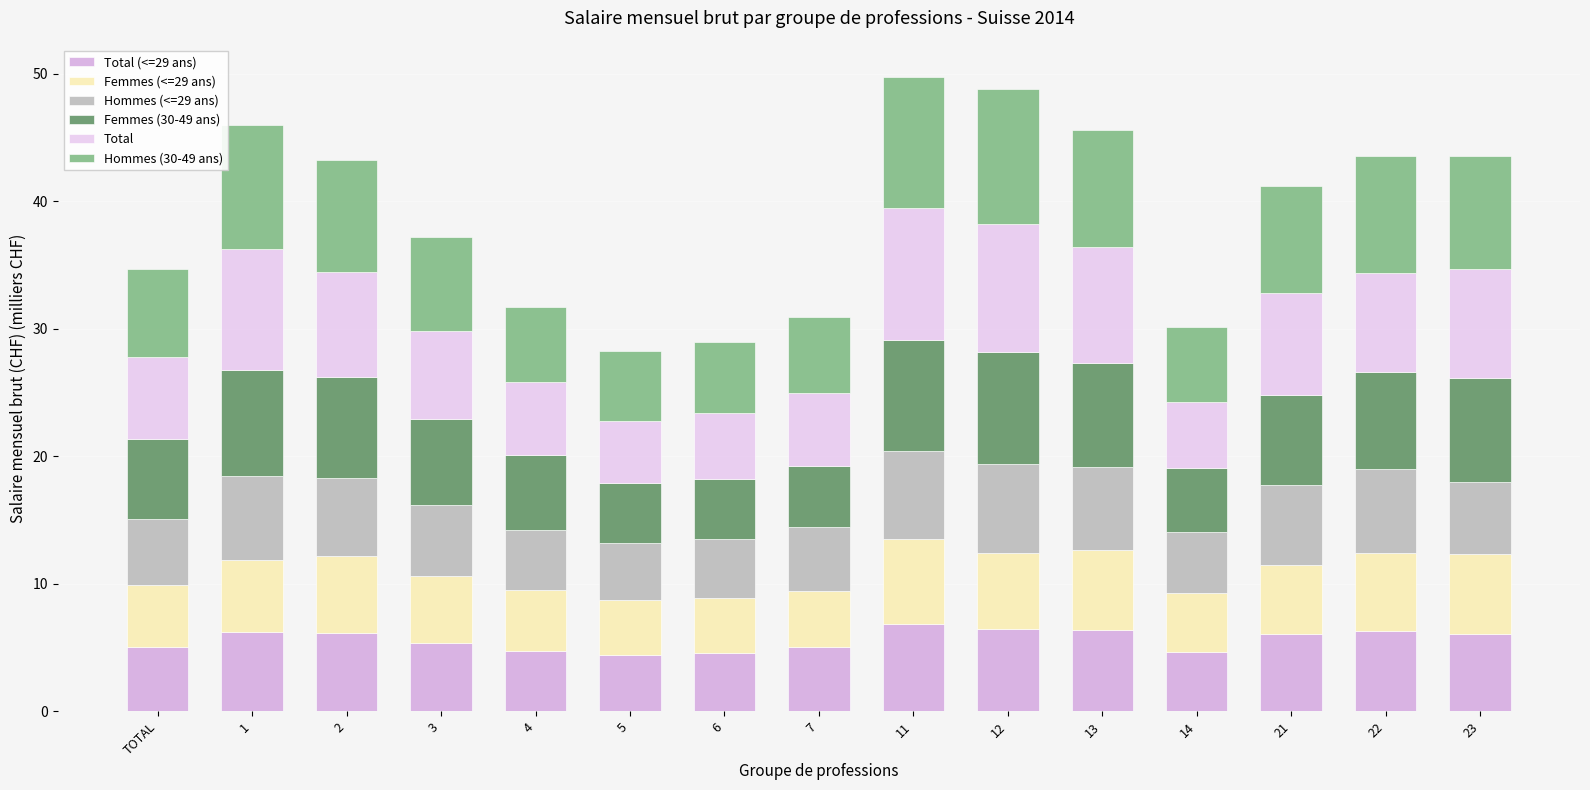

What is the total value across all series at 22?

43.6